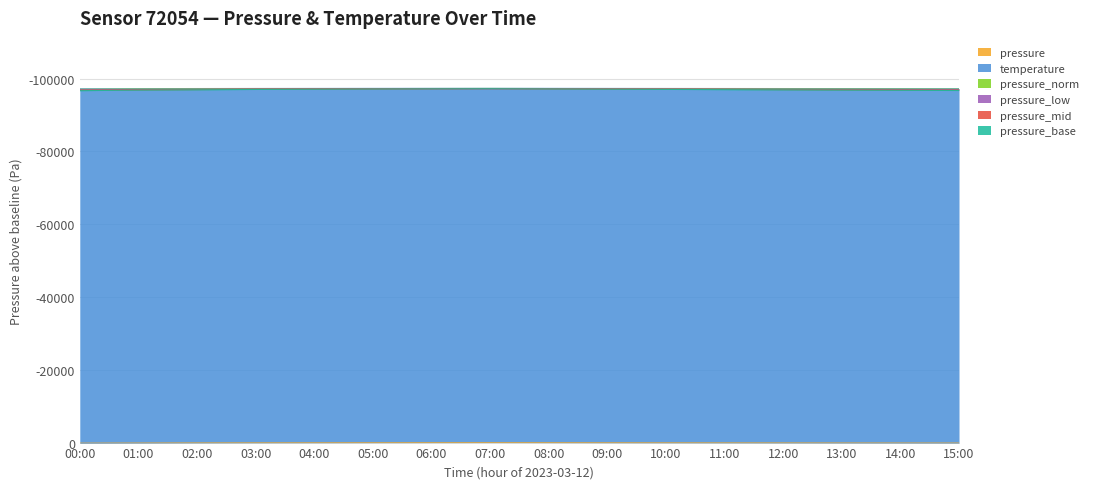

How many data points does each series have?

16